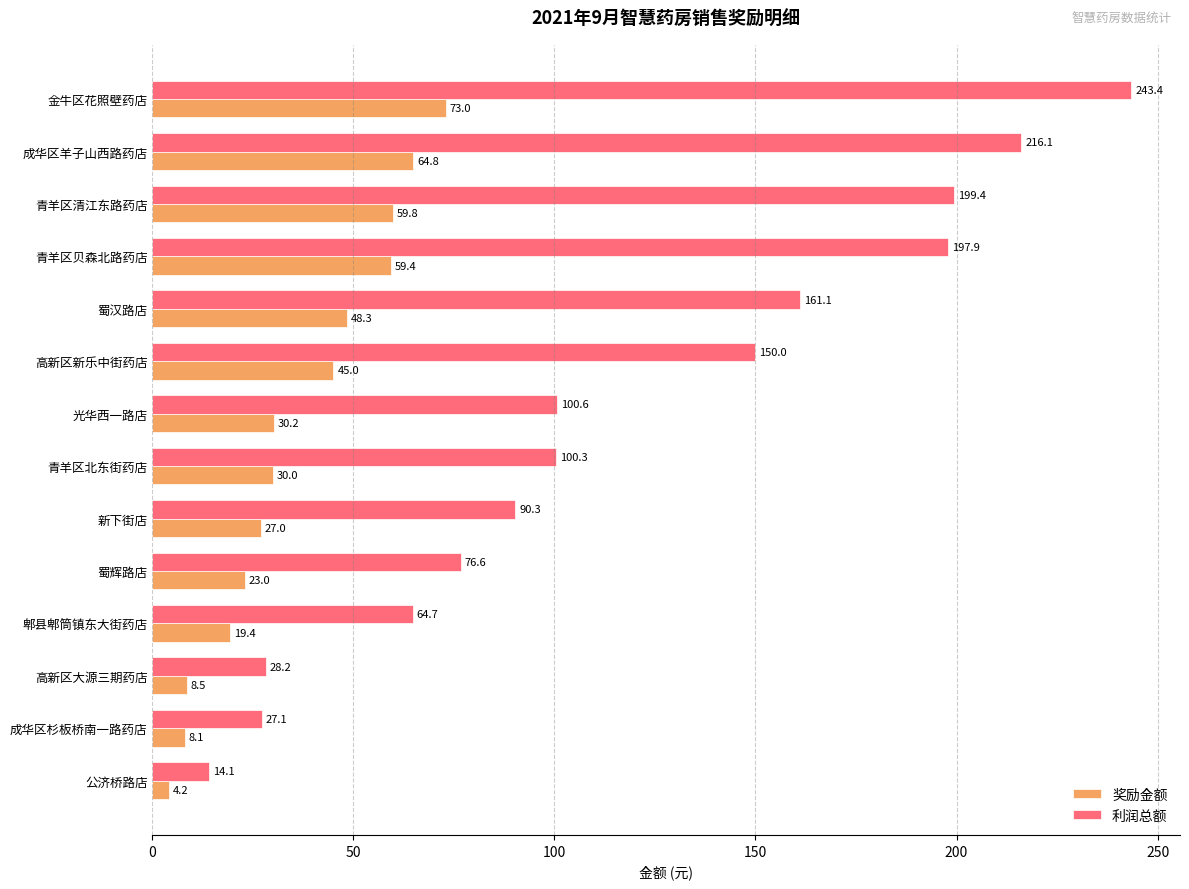

Rank the series by their average value, from highest to lowest.

利润总额, 奖励金额